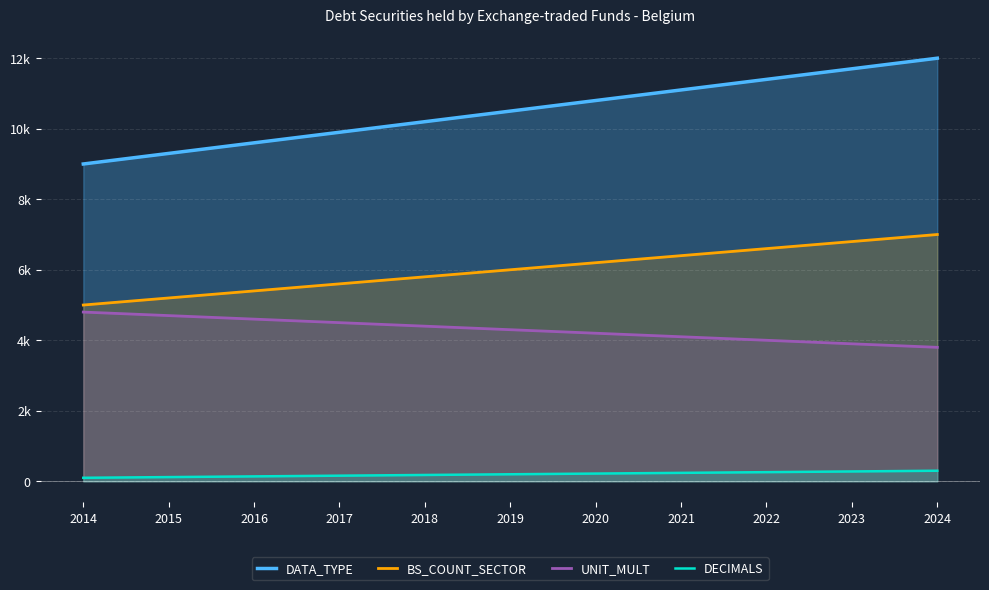

Rank the series by their average value, from highest to lowest.

DATA_TYPE, BS_COUNT_SECTOR, UNIT_MULT, DECIMALS